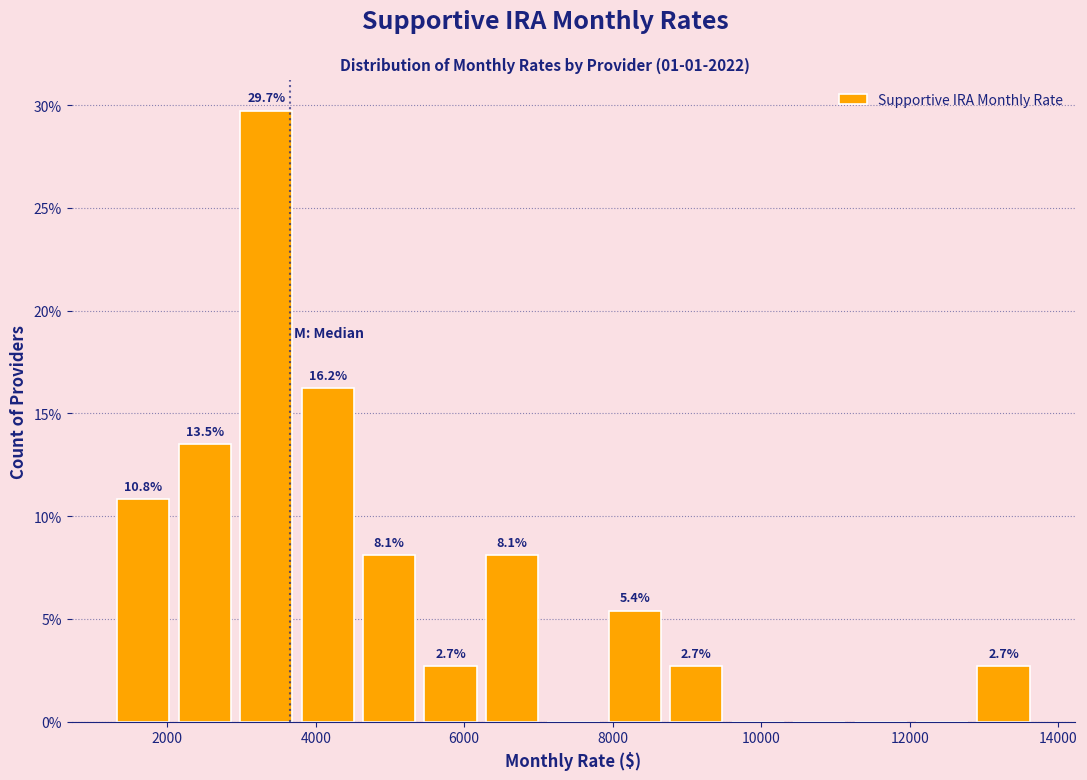

Which range on the x-axis has the tallest bar?

3000 to 3800